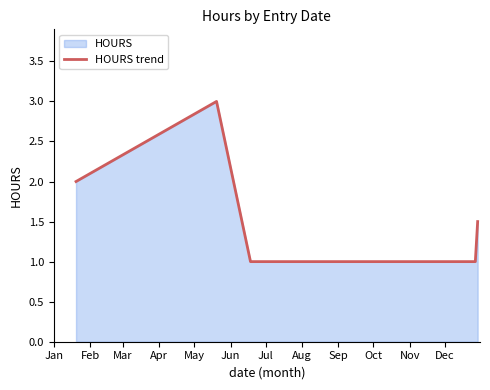

True or false: there are more than 0 points higher than both neighbors.

True